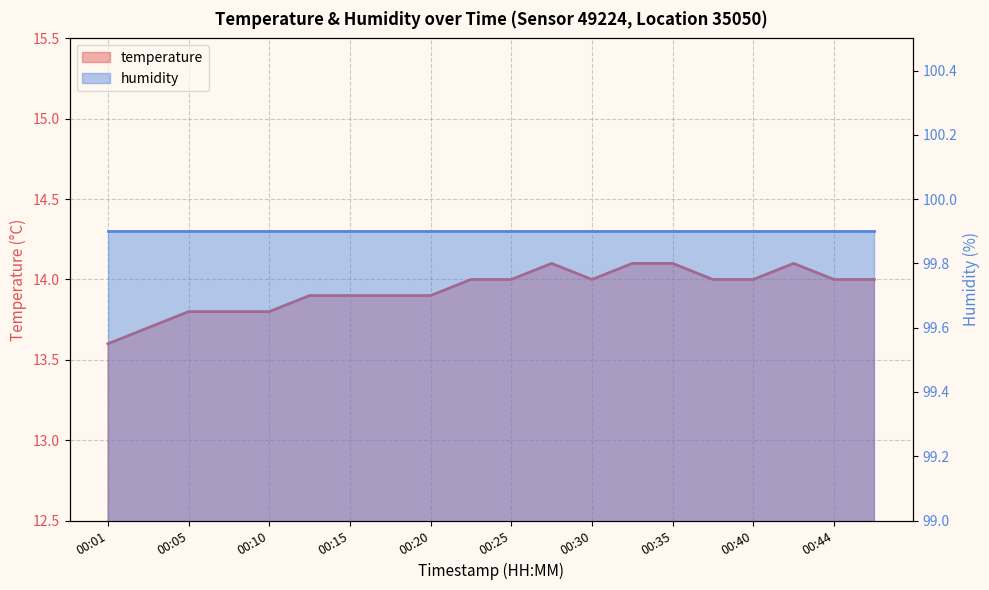

List the labels in order of value, largest first.

00:27, 00:32, 00:35, 00:42, 00:22, 00:25, 00:30, 00:37, 00:40, 00:44, 00:47, 00:13, 00:15, 00:18, 00:20, 00:05, 00:08, 00:10, 00:03, 00:01